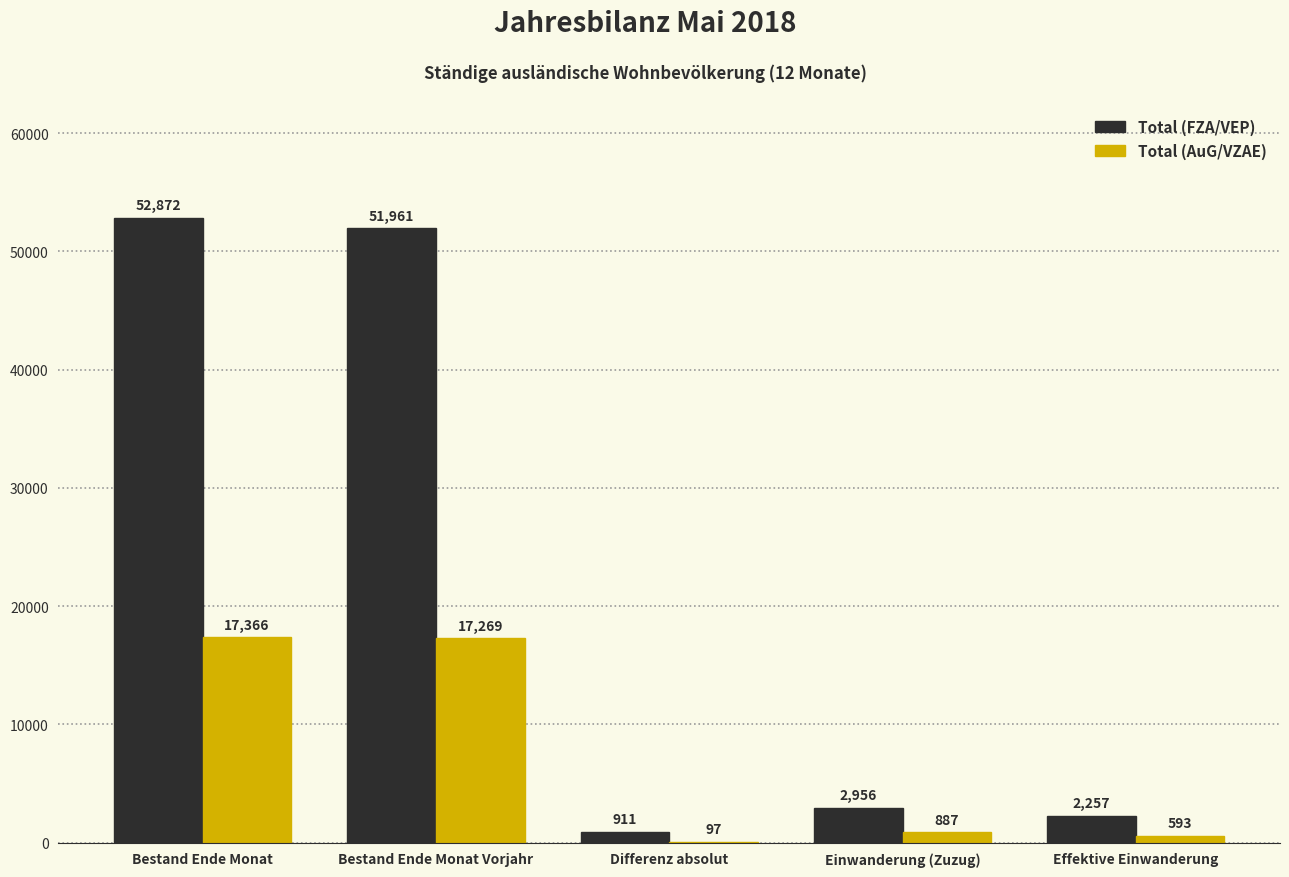

Reading left to right, extract all data points from this chart.

Total (FZA/VEP): Bestand Ende Monat=52872	Bestand Ende Monat Vorjahr=51961	Differenz absolut=911	Einwanderung (Zuzug)=2956	Effektive Einwanderung=2257
Total (AuG/VZAE): Bestand Ende Monat=17366	Bestand Ende Monat Vorjahr=17269	Differenz absolut=97	Einwanderung (Zuzug)=887	Effektive Einwanderung=593